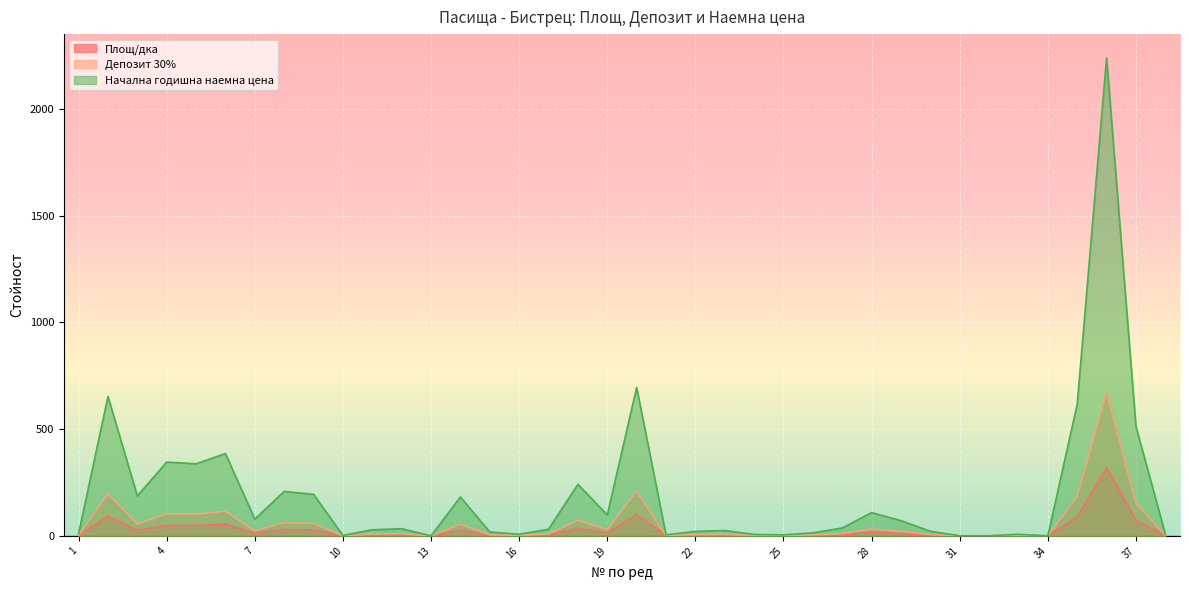

True or false: Депозит 30% and Начална годишна наемна цена intersect in this chart.

False